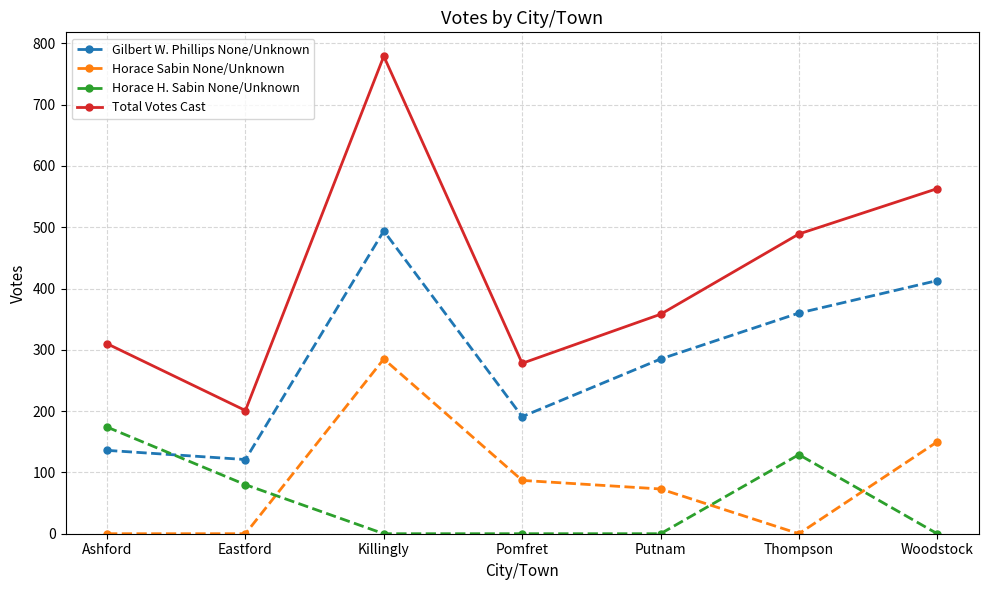

Is it true that Total Votes Cast equals 358 at Putnam?

True